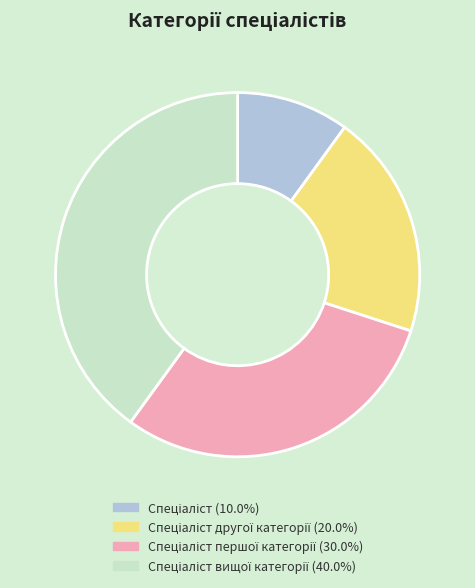

Is there any slice that represents more than half of the pie?

No